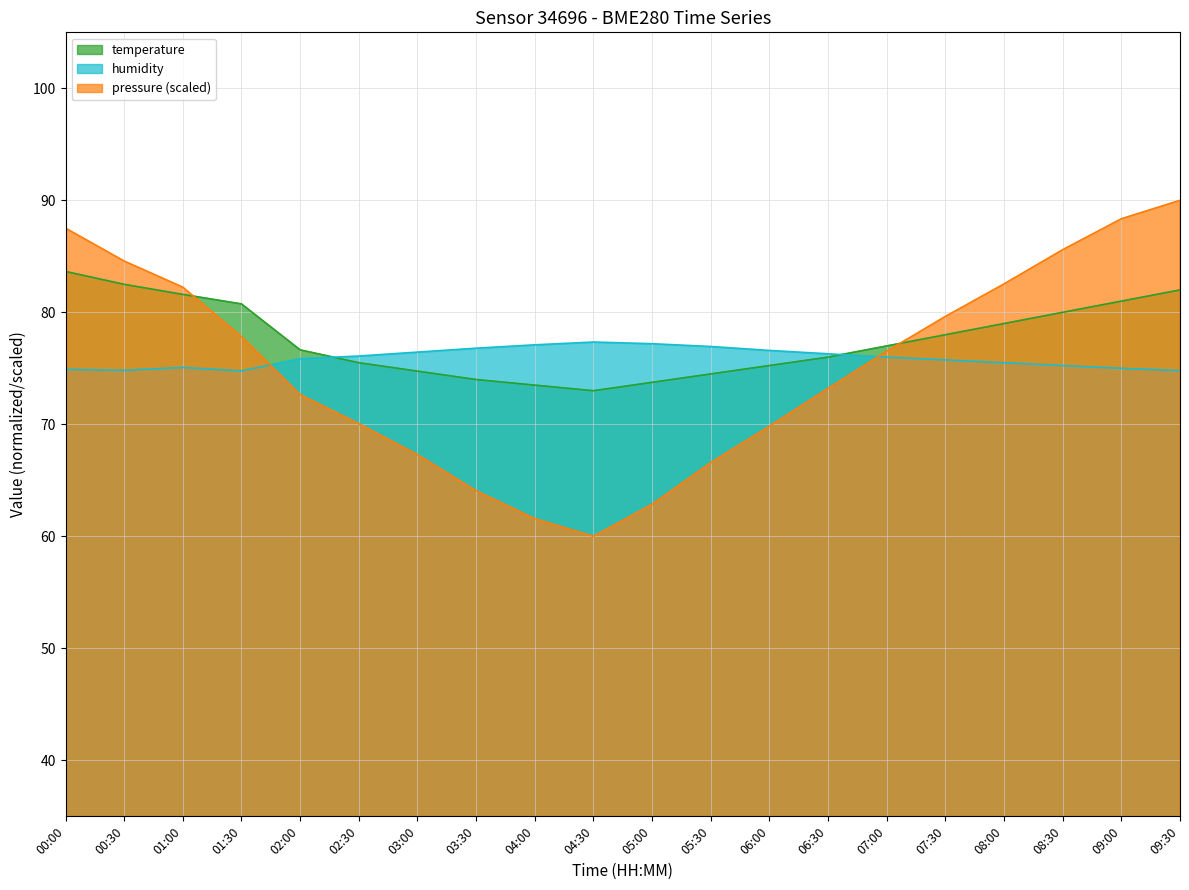

What is the highest value of the humidity series?

77.3